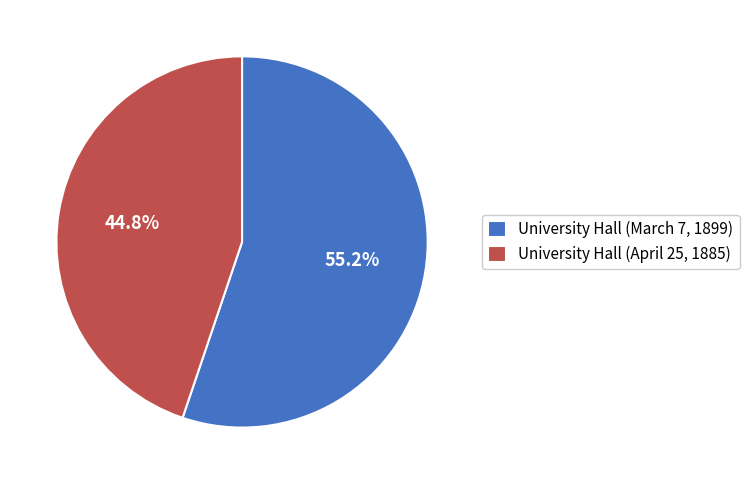

True or false: University Hall (April 25, 1885) accounts for 37% of the total.

False